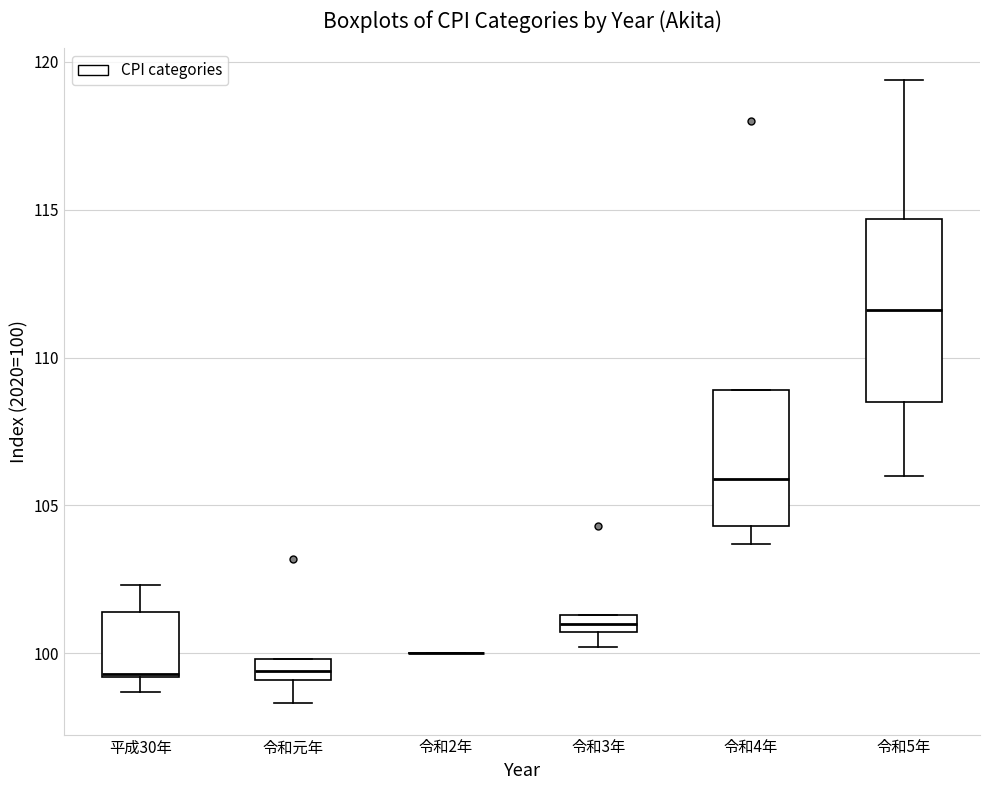

Comparing the boxes themselves (not the whiskers), which one is the tallest?

令和5年